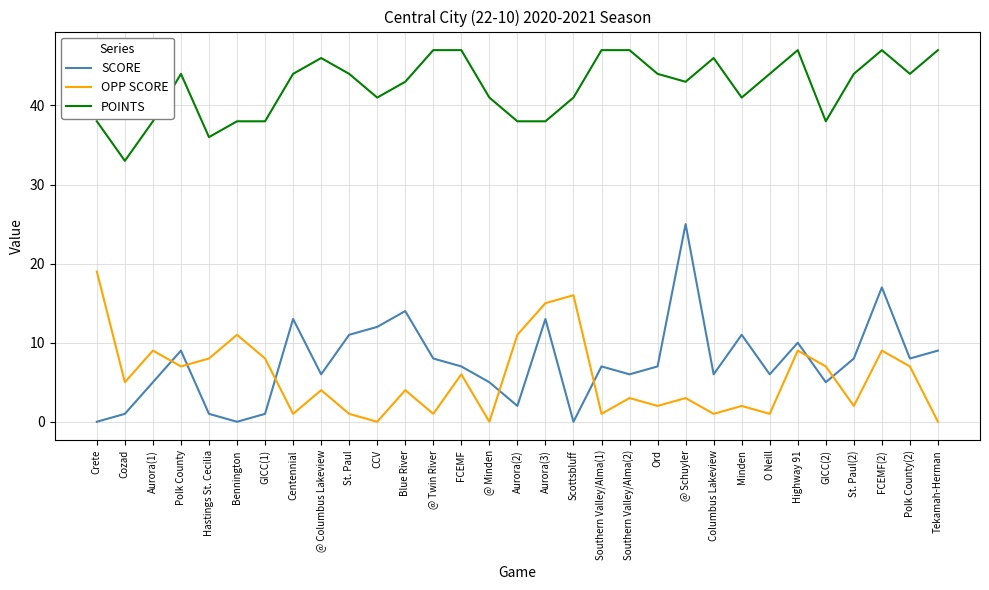

True or false: POINTS and SCORE cross at least once.

False